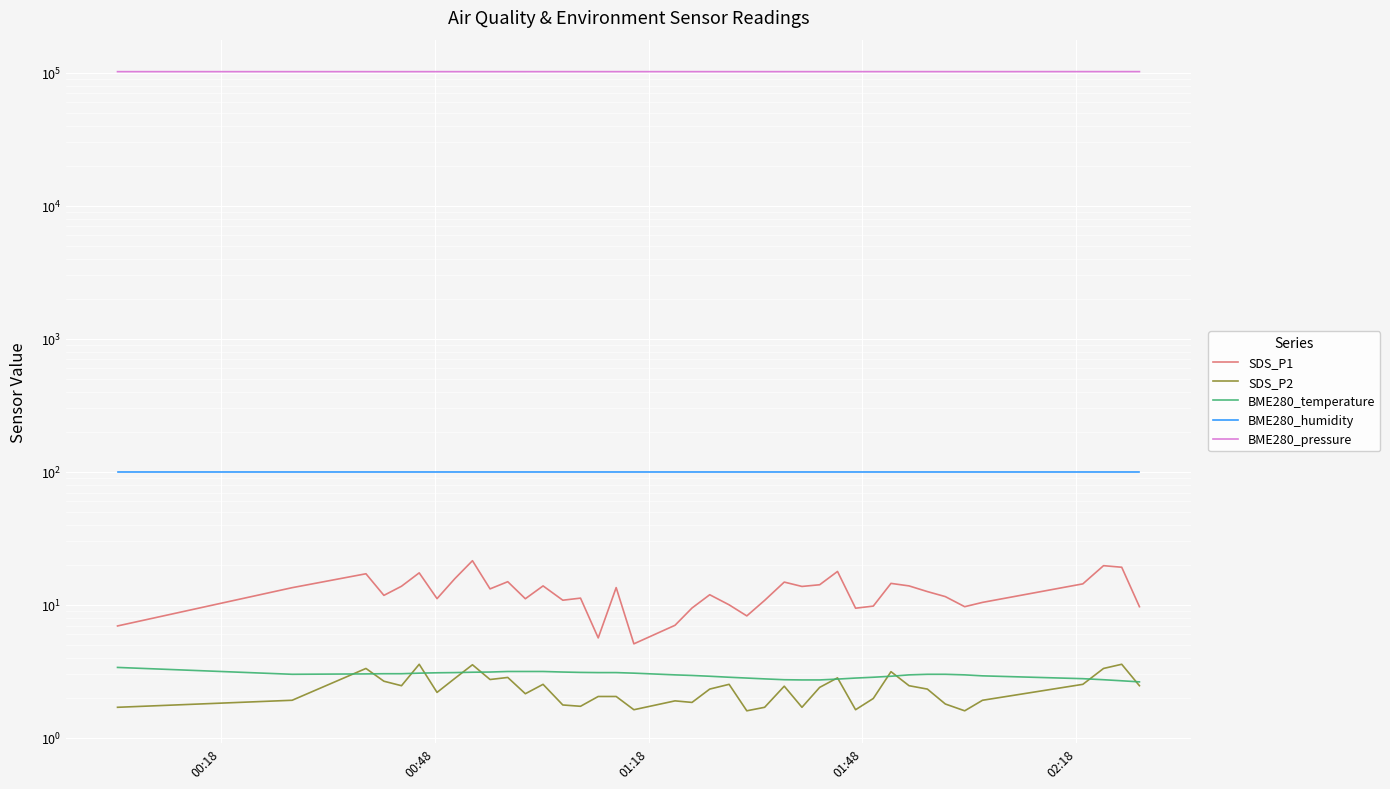

How many series are shown in this chart?

5